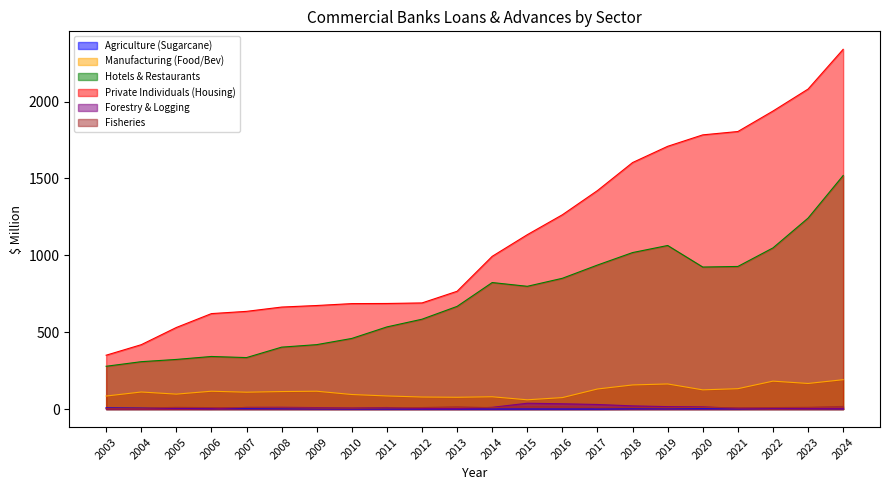

Which category has the highest value across all series?

2024